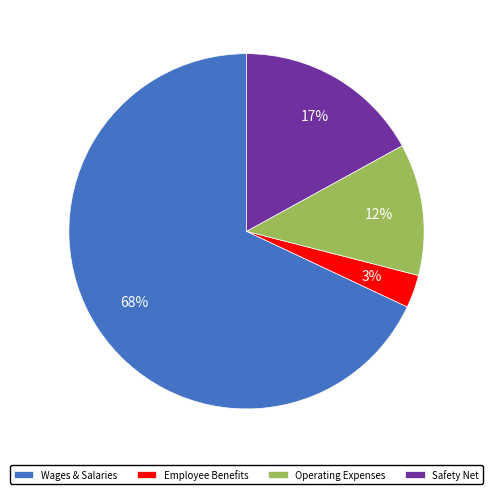

The Safety Net slice represents 17% of the pie. True or false?

True